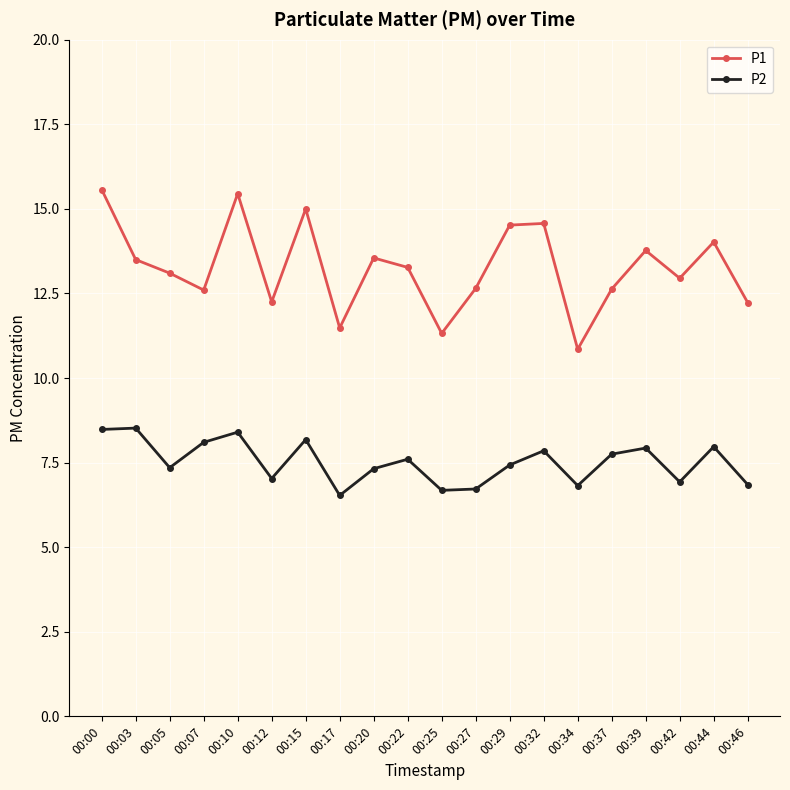

Where does the P1 series first go above 13?

00:00